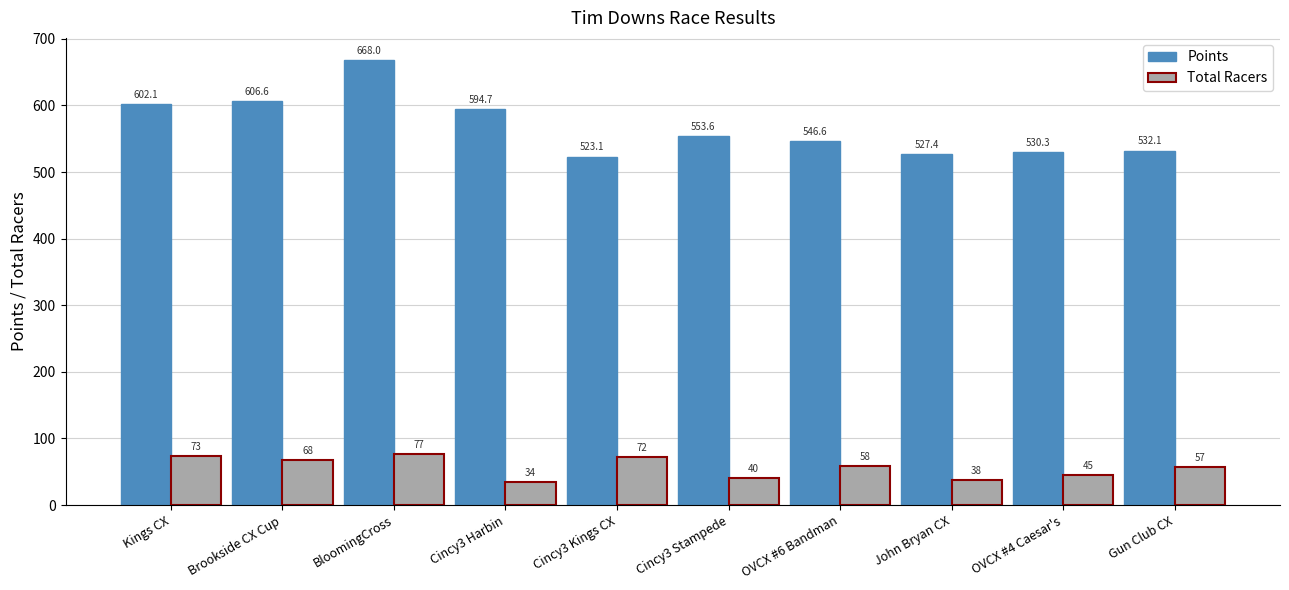

Reading left to right, list all the values displayed in this chart.

Points: 602.1	606.6	668.0	594.7	523.1	553.6	546.6	527.4	530.3	532.1
Total Racers: 73.0	68.0	77.0	34.0	72.0	40.0	58.0	38.0	45.0	57.0